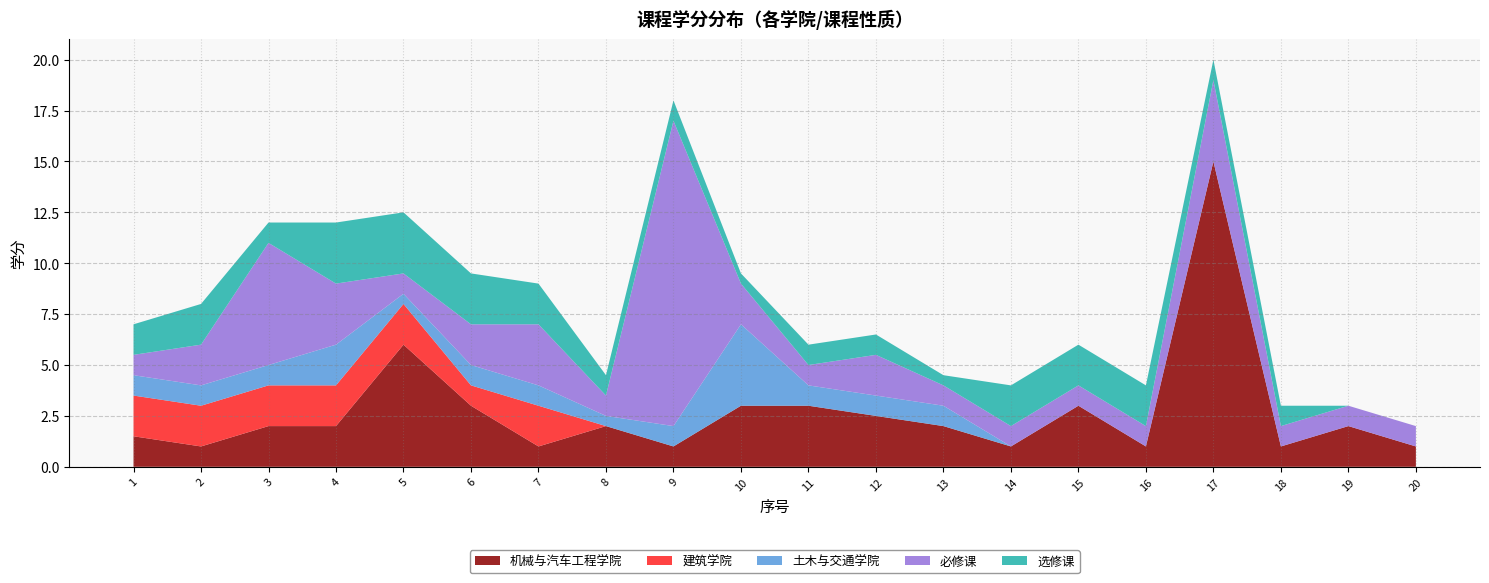

Reading left to right, what are all the values shown in this chart?

机械与汽车工程学院: 1=1.5	2=1.0	3=2.0	4=2.0	5=6.0	6=3.0	7=1.0	8=2.0	9=1.0	10=3.0	11=3.0	12=2.5	13=2.0	14=1.0	15=3.0	16=1.0	17=15.0	18=1.0	19=2.0	20=1.0
建筑学院: 1=2.0	2=2.0	3=2.0	4=2.0	5=2.0	6=1.0	7=2.0	8=0.0	9=0.0	10=0.0	11=0.0	12=0.0	13=0.0	14=0.0	15=0.0	16=0.0	17=0.0	18=0.0	19=0.0	20=0.0
土木与交通学院: 1=1.0	2=1.0	3=1.0	4=2.0	5=0.5	6=1.0	7=1.0	8=0.5	9=1.0	10=4.0	11=1.0	12=1.0	13=1.0	14=0.0	15=0.0	16=0.0	17=0.0	18=0.0	19=0.0	20=0.0
必修课: 1=1.0	2=2.0	3=6.0	4=3.0	5=1.0	6=2.0	7=3.0	8=1.0	9=15.0	10=2.0	11=1.0	12=2.0	13=1.0	14=1.0	15=1.0	16=1.0	17=4.0	18=1.0	19=1.0	20=1.0
选修课: 1=1.5	2=2.0	3=1.0	4=3.0	5=3.0	6=2.5	7=2.0	8=1.0	9=1.0	10=0.5	11=1.0	12=1.0	13=0.5	14=2.0	15=2.0	16=2.0	17=1.0	18=1.0	19=0.0	20=0.0